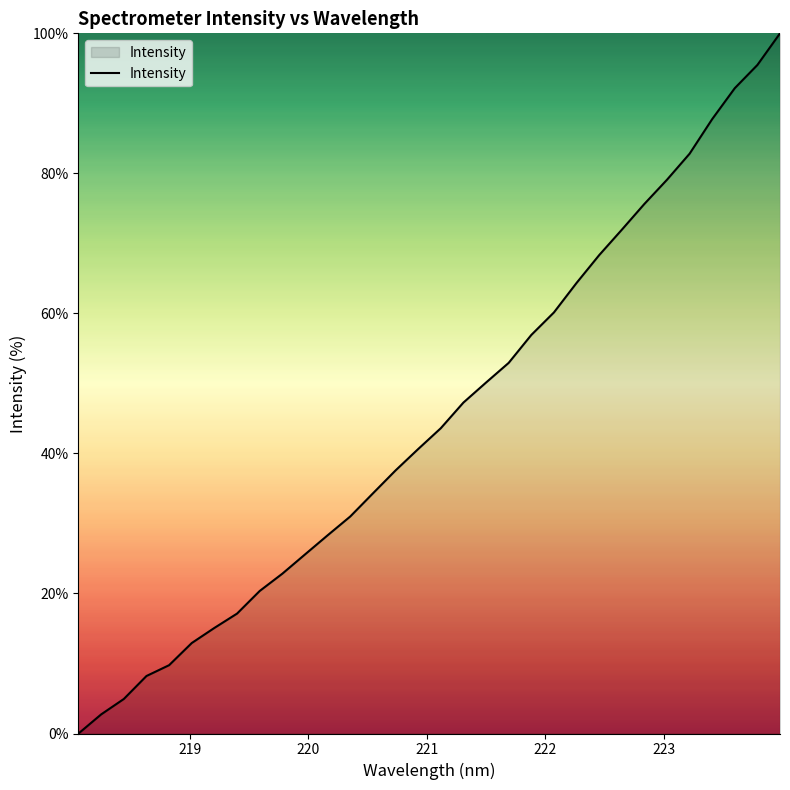

What is the maximum value shown in the chart?

100.0